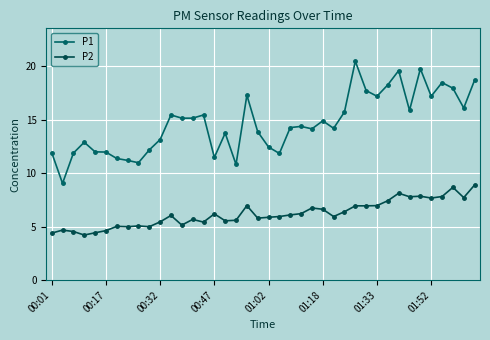

Which series has the largest total across all categories?

P1